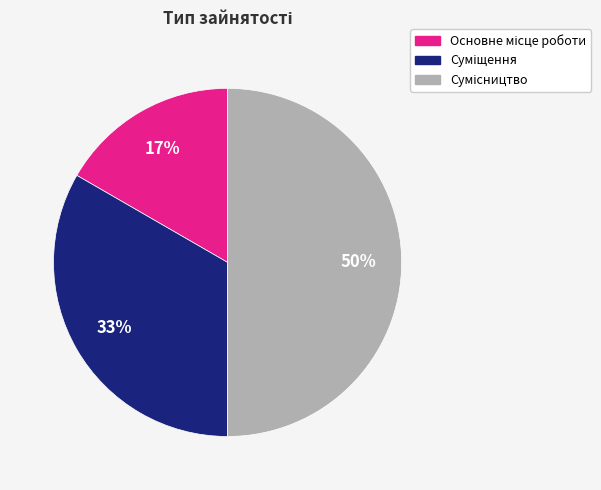

To the nearest percent, what is the average slice percentage?

33%